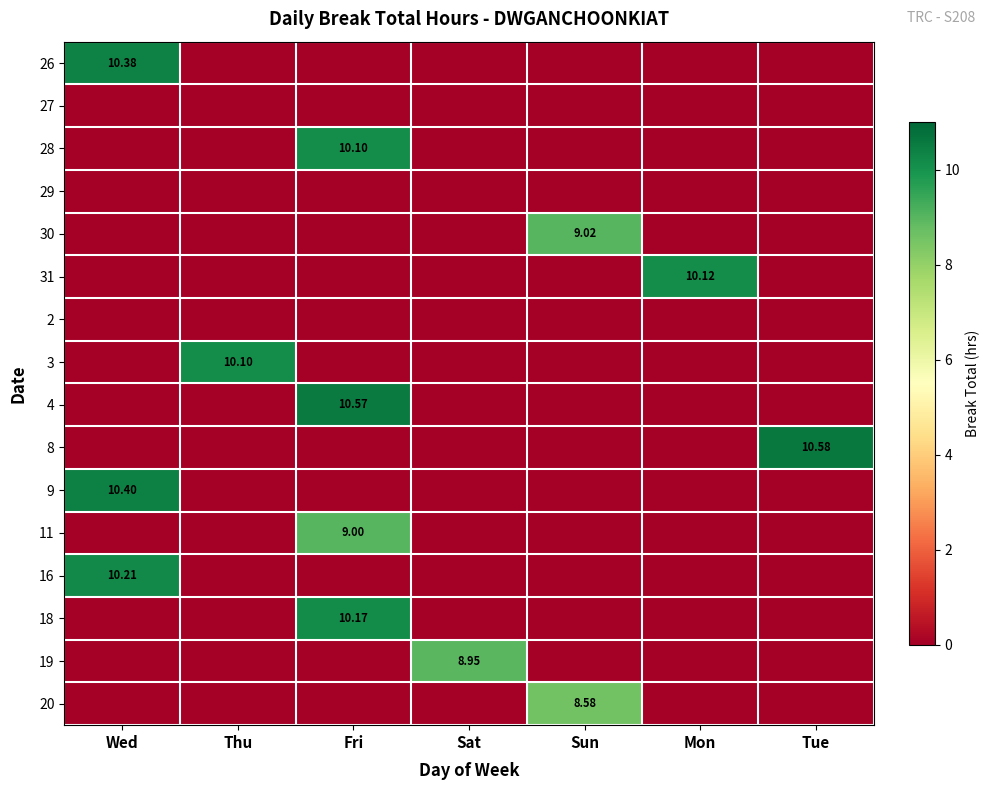

Is the value of 16 at Wed greater than the value of 18 at Mon?

Yes